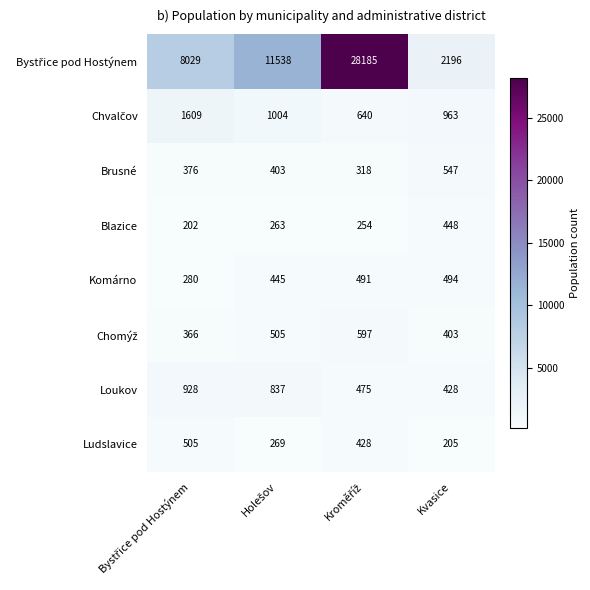

What is the smallest value displayed?

202